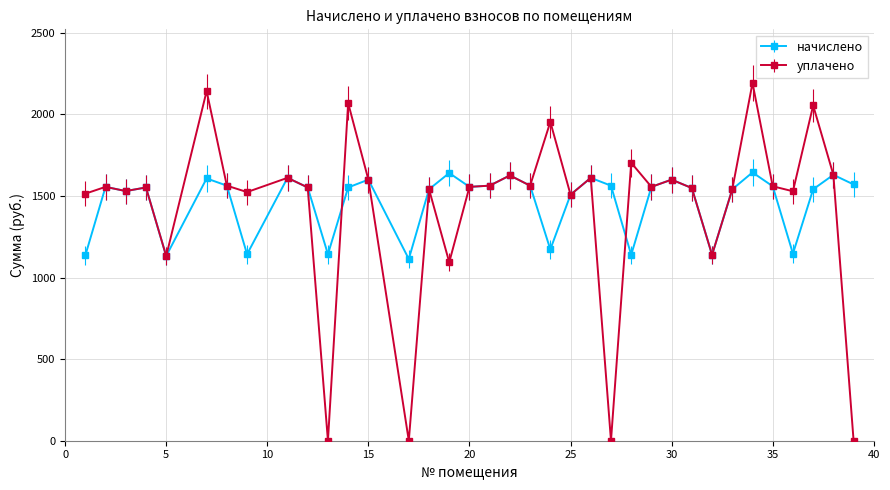

Which series has the widest spread of values?

уплачено